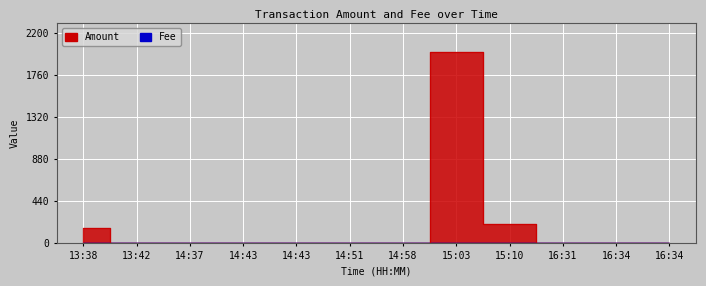

How many data points in Amount are above 1?

3